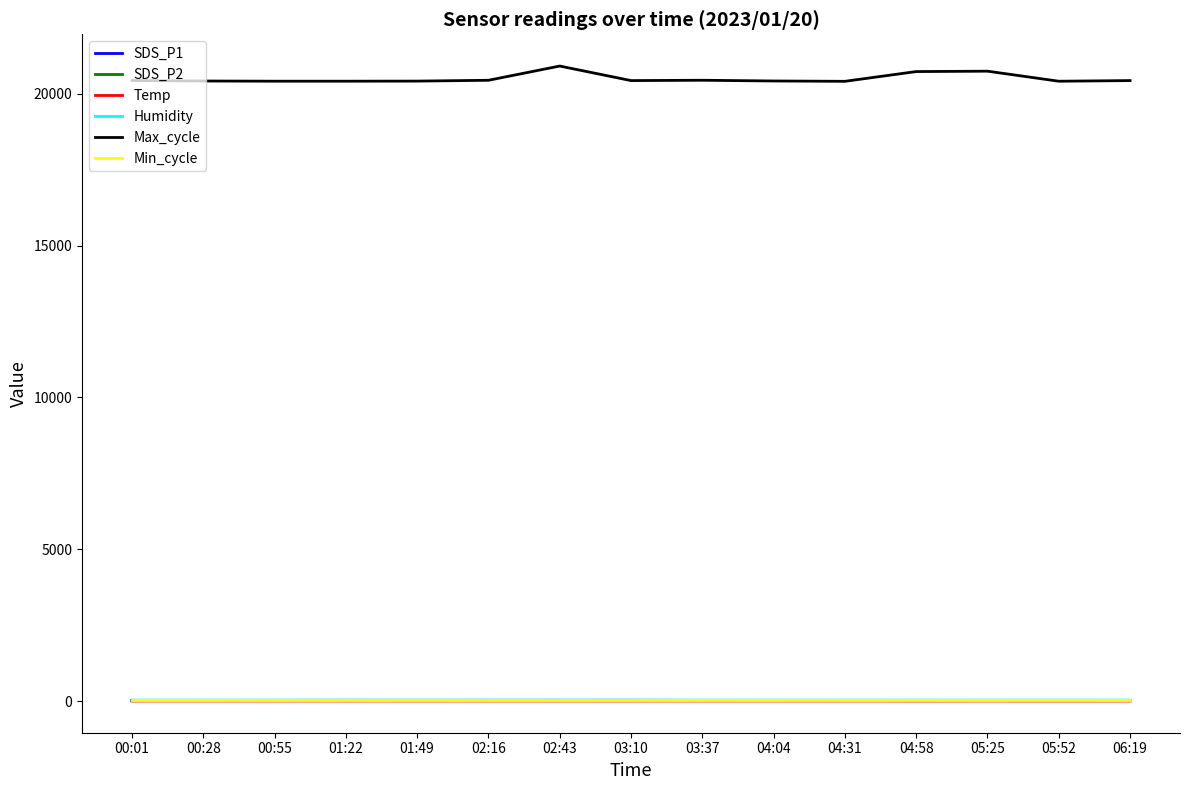

What is the approximate value of SDS_P2 at 00:01?

11.5